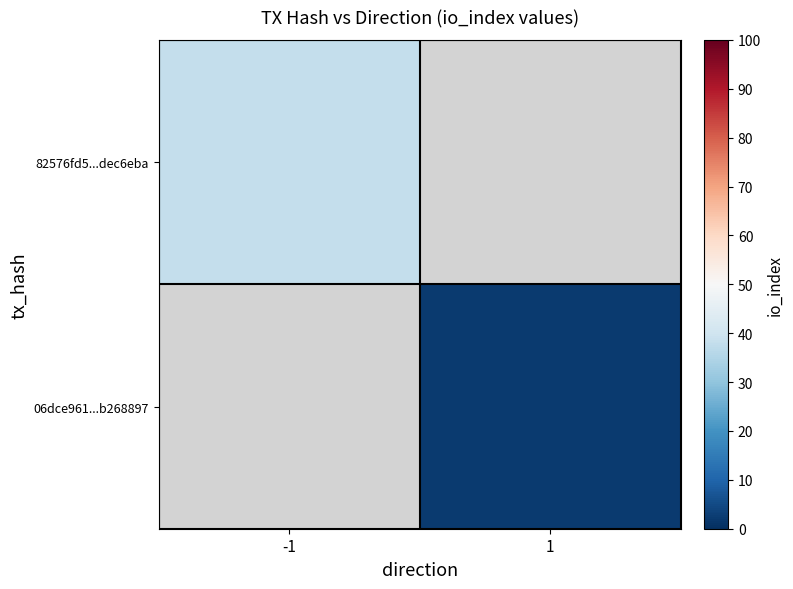

Rank the series by their maximum value, from highest to lowest.

82576fd5...dec6eba, 06dce961...b268897